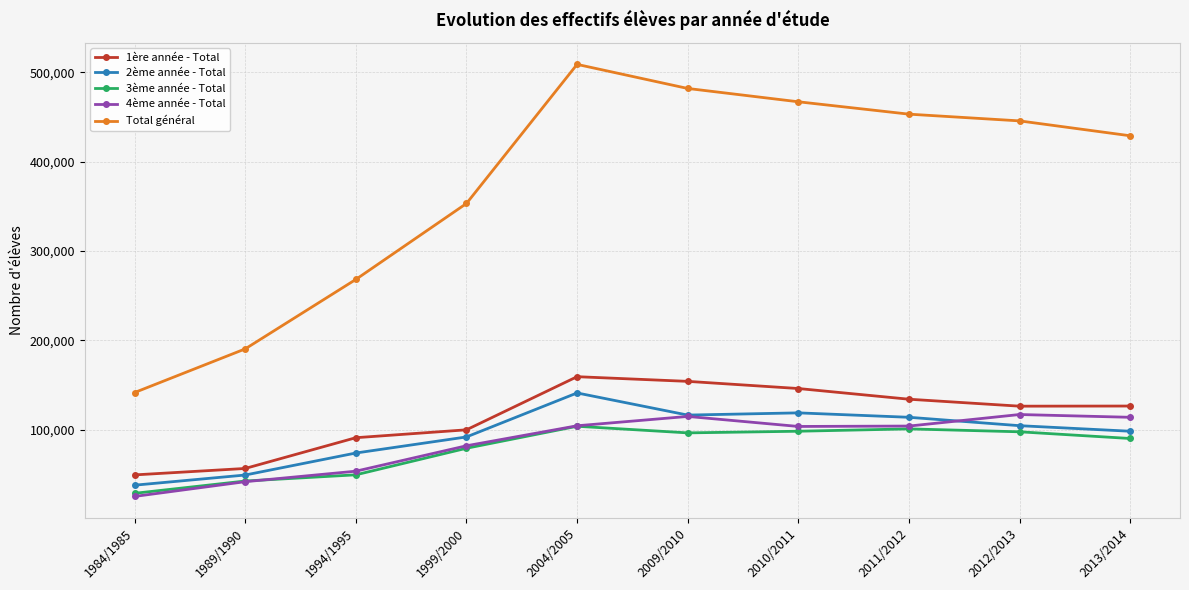

What is the label of the 1st point from the left?

1984/1985